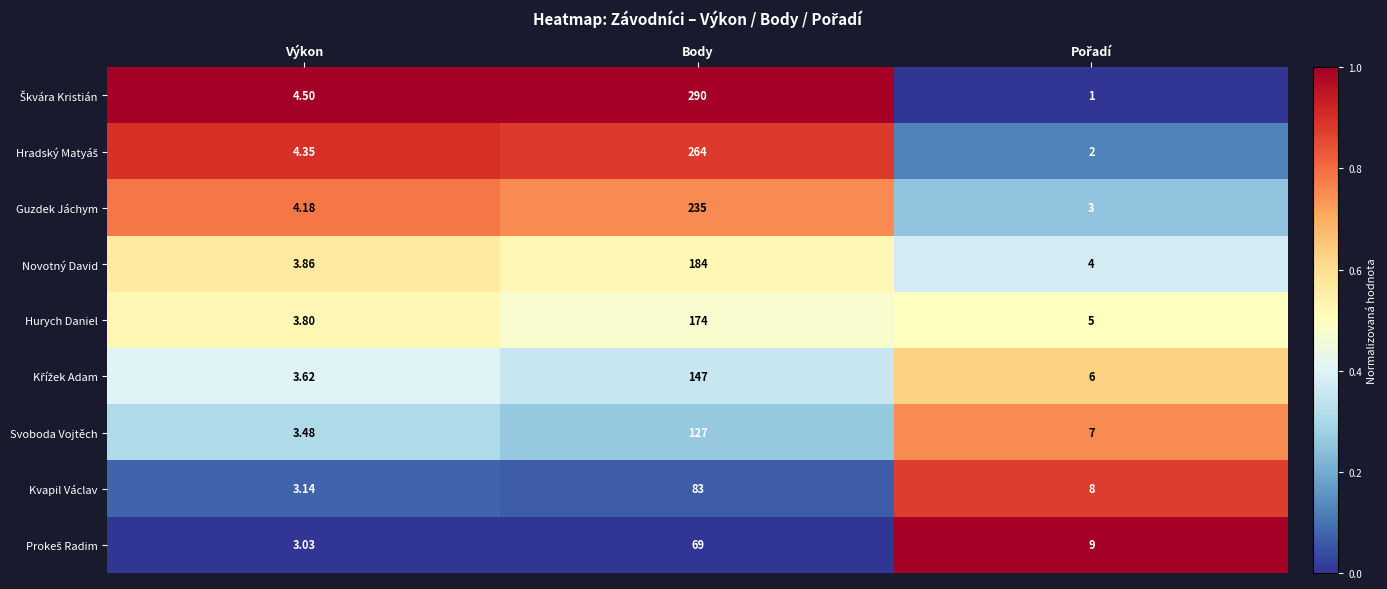

At which category is the sum across all series the highest?

Body